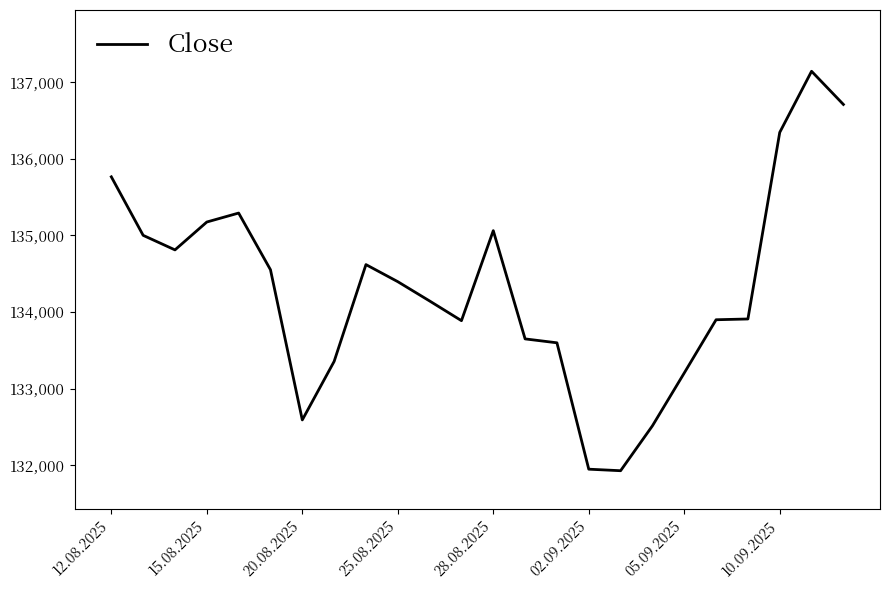

What is the difference between the maximum and minimum values?

5215